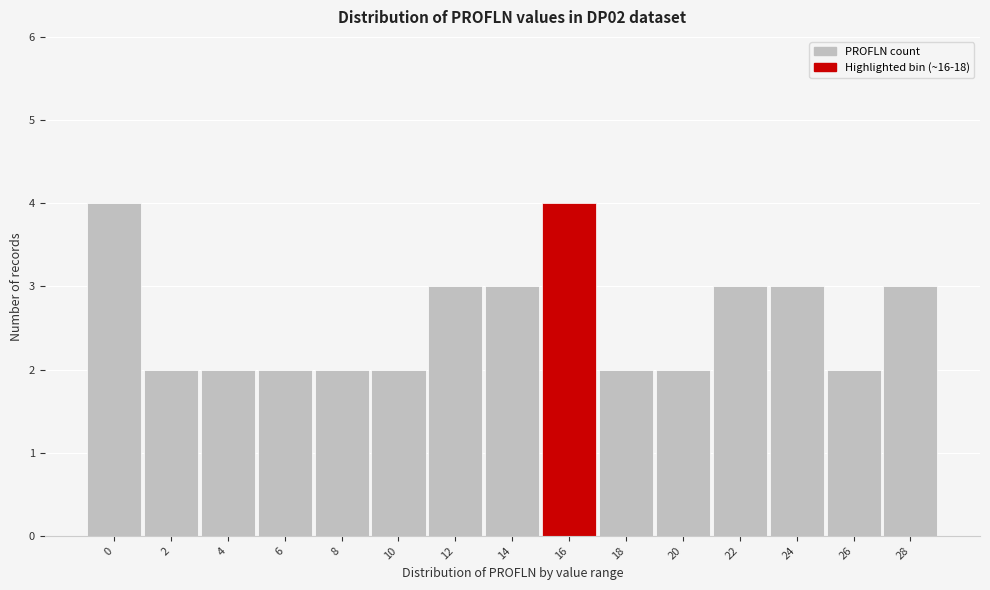

Reading right to left, transcribe all the data shown in this chart.

28=3	26=2	24=3	22=3	20=2	18=2	16=4	14=3	12=3	10=2	8=2	6=2	4=2	2=2	0=4